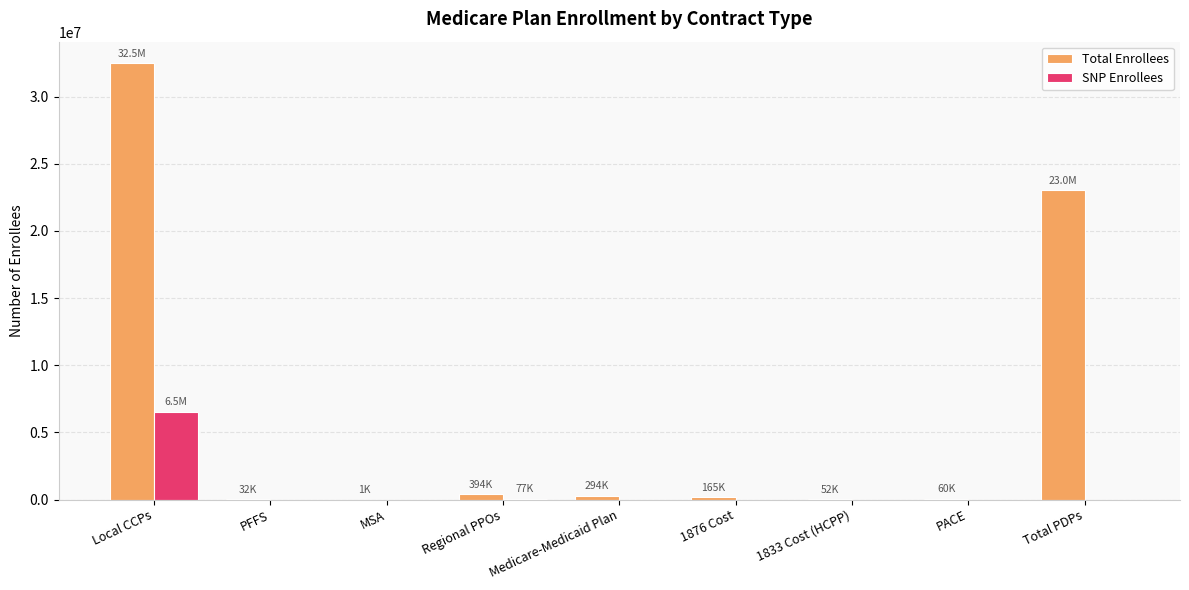

The SNP Enrollees series shows 3268761 at 1876 Cost. True or false?

False